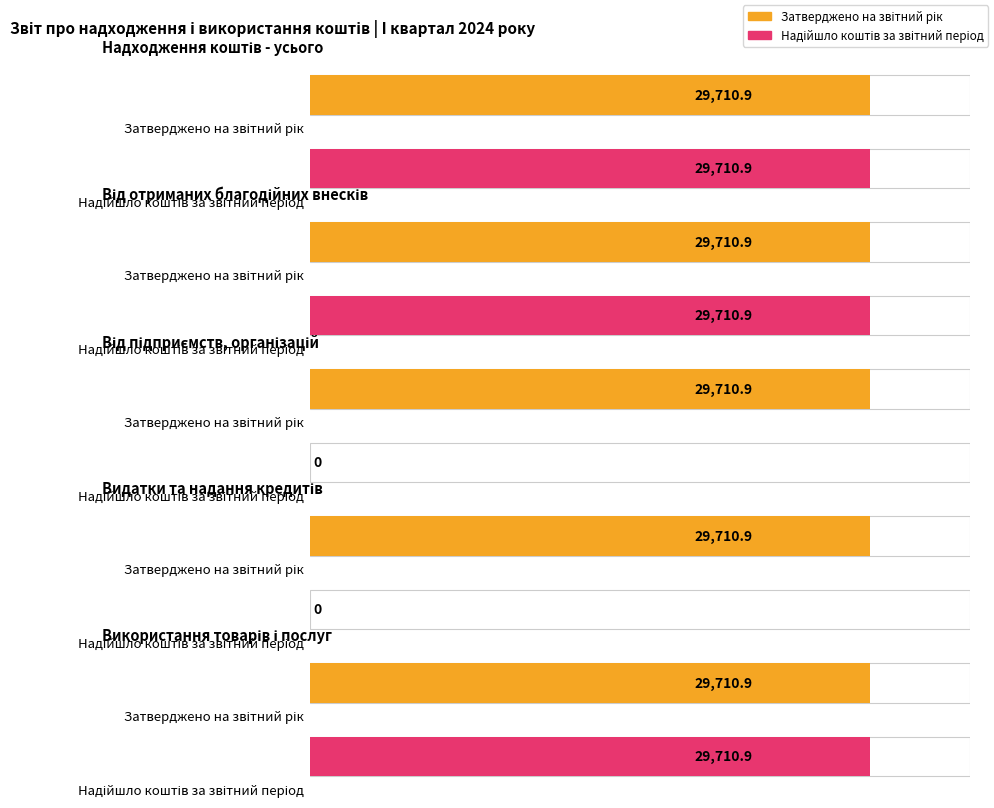

What is the total value across all series at Використання товарів і послуг?

59421.8